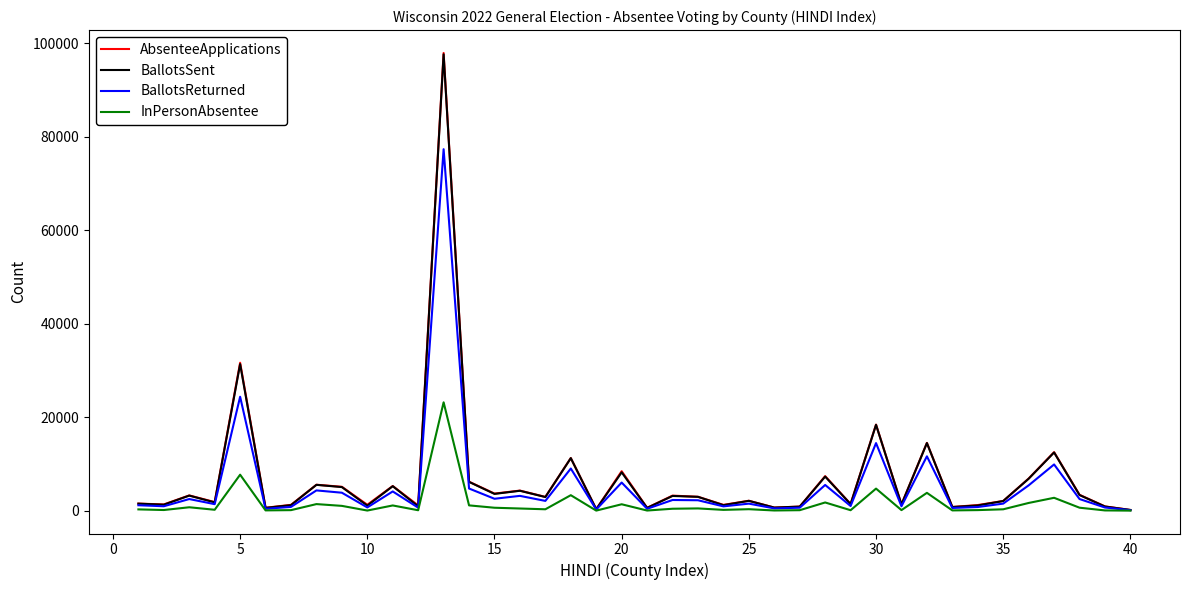

What are all the series names shown in the legend?

AbsenteeApplications, BallotsSent, BallotsReturned, InPersonAbsentee